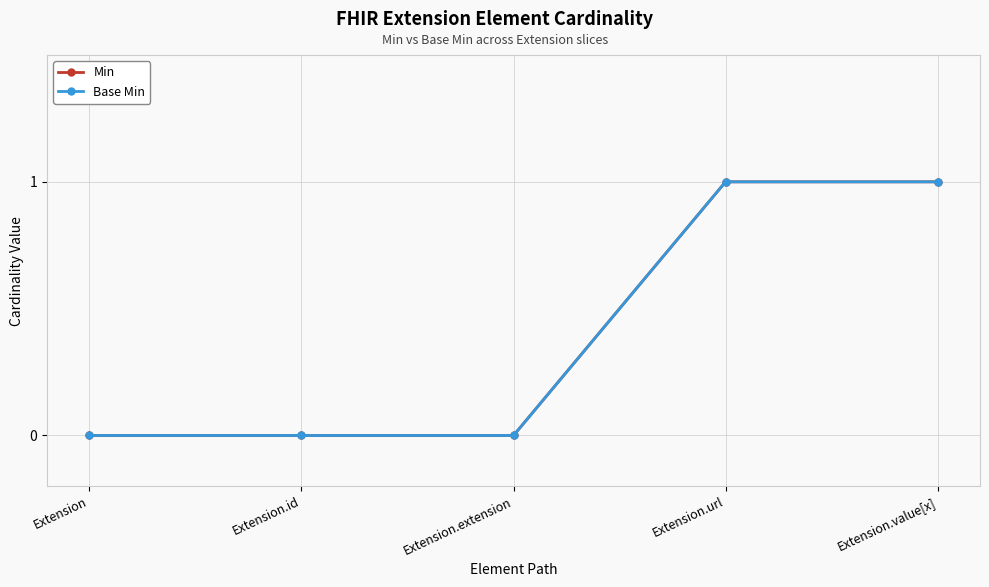

True or false: Base Min and Min intersect in this chart.

False